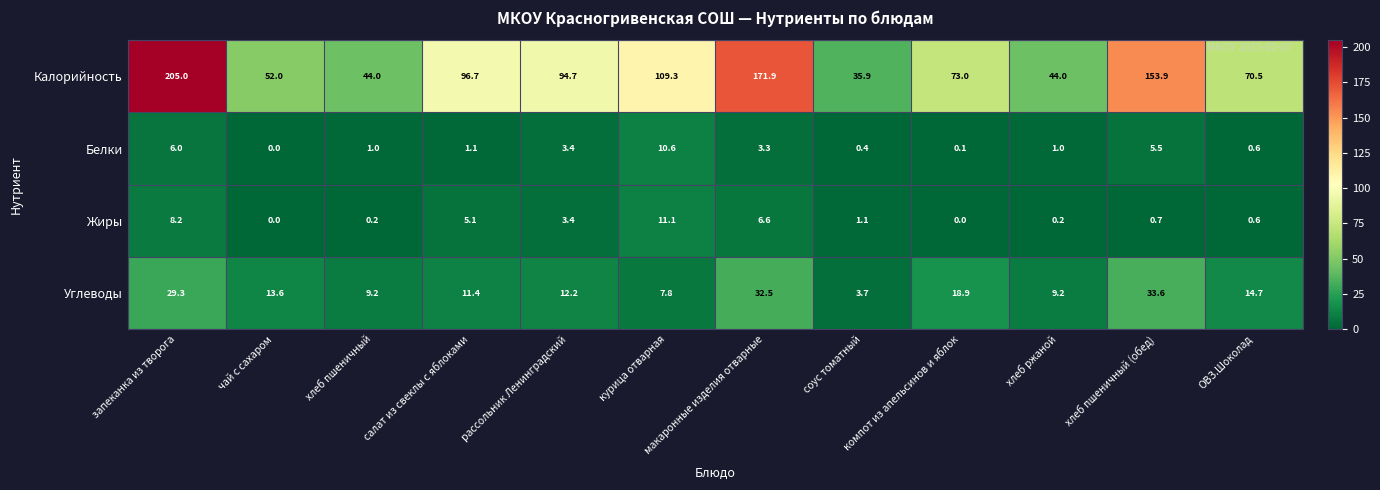

At which label does Углеводы first exceed 13?

запеканка из творога